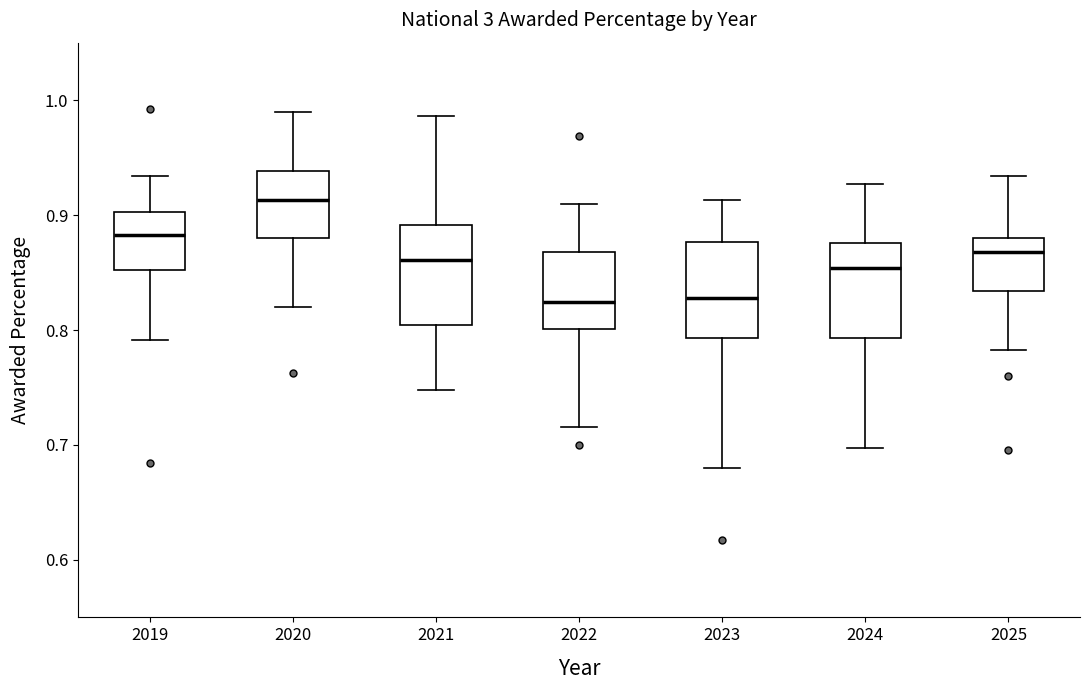

Reading left to right, transcribe this box plot: for each box, give where its median line is, the range the box spans, and where its two whiskers end, as read against the y-axis. The values are not printed on the chart, so give them approximately, as read against the axis.

2019: median 0.88, box 0.85 to 0.90, whiskers 0.79 to 0.93
2020: median 0.91, box 0.88 to 0.94, whiskers 0.82 to 0.99
2021: median 0.86, box 0.80 to 0.89, whiskers 0.75 to 0.99
2022: median 0.82, box 0.80 to 0.87, whiskers 0.72 to 0.91
2023: median 0.83, box 0.79 to 0.88, whiskers 0.68 to 0.91
2024: median 0.85, box 0.79 to 0.88, whiskers 0.70 to 0.93
2025: median 0.87, box 0.83 to 0.88, whiskers 0.78 to 0.93